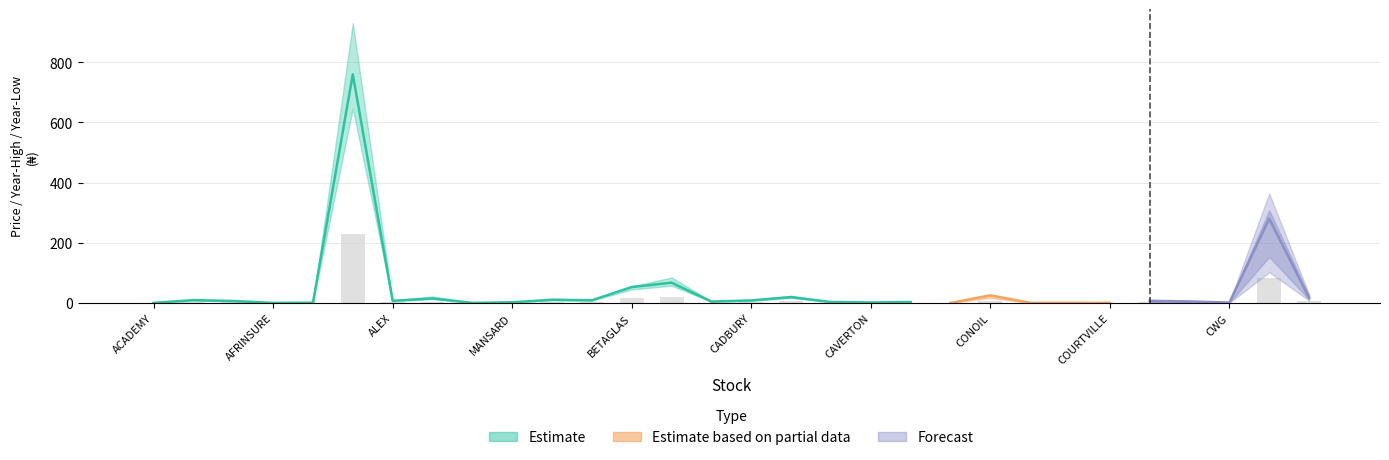

Is the value of Forecast at AIICO greater than the value of Estimate based on partial data at DANGCEM?

No